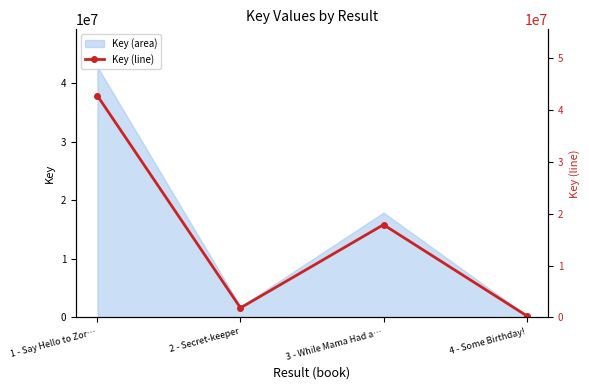

What is the approximate value at 1 - Say Hello to Zor…?

42758358